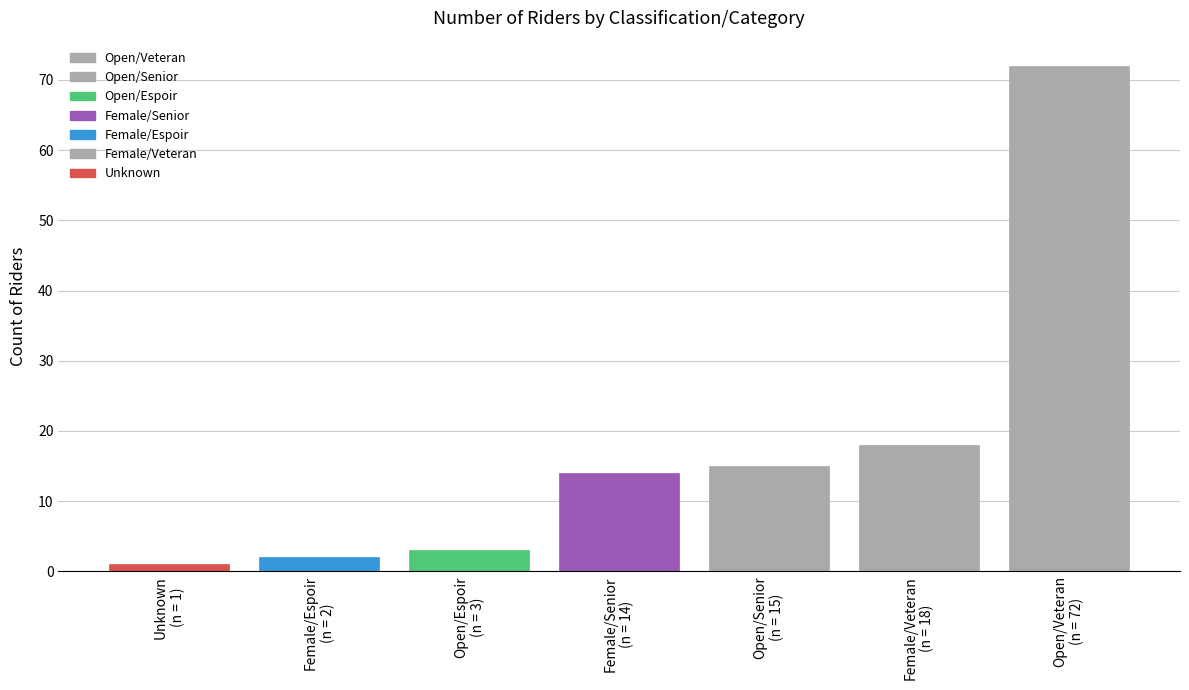

What is the label of the 4th bar from the right?

Female/Senior
(n = 14)